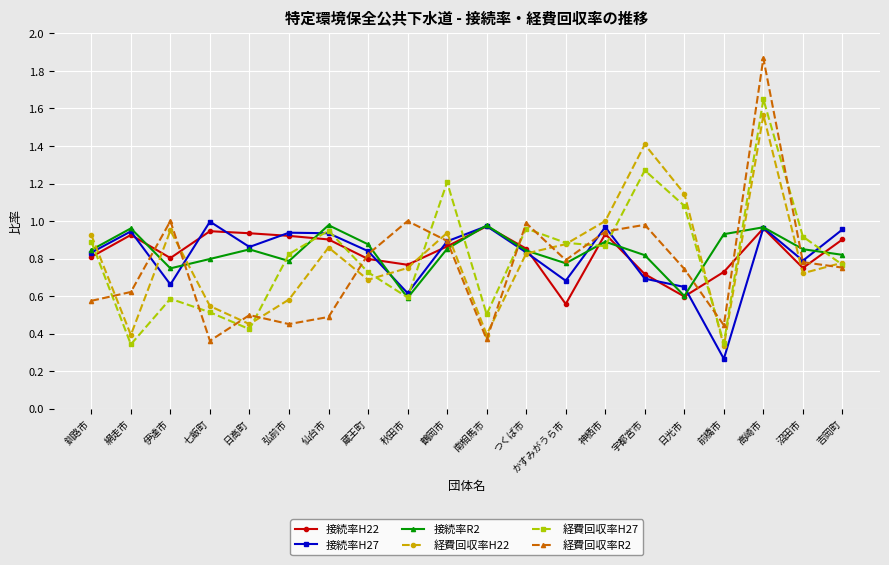

At which category is the sum across all series the highest?

高崎市